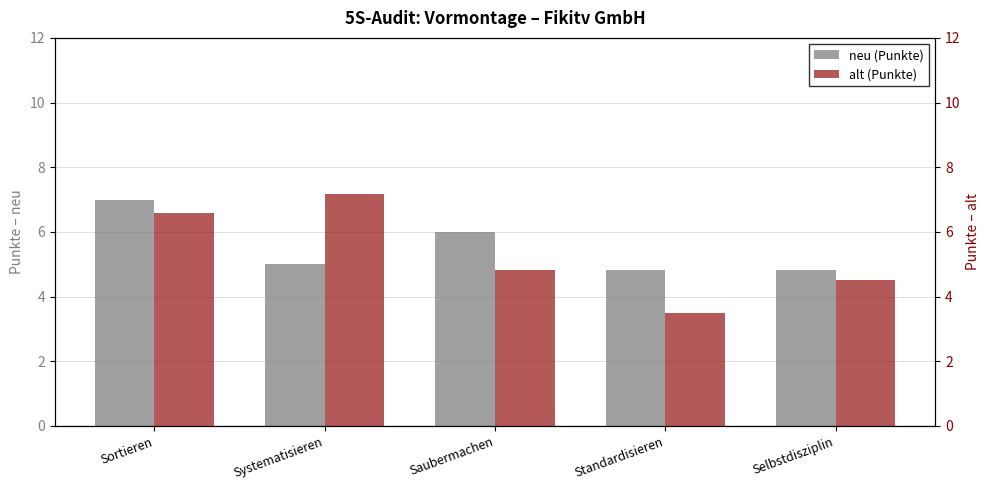

Which has a higher value, Sortieren or Saubermachen?

Sortieren